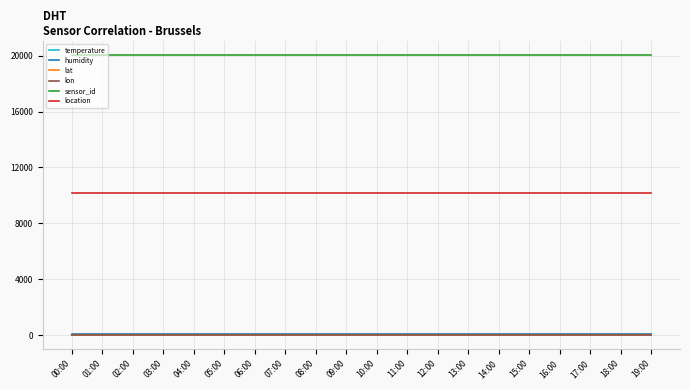

The sensor_id series shows 20070.0 at 11:00. True or false?

True